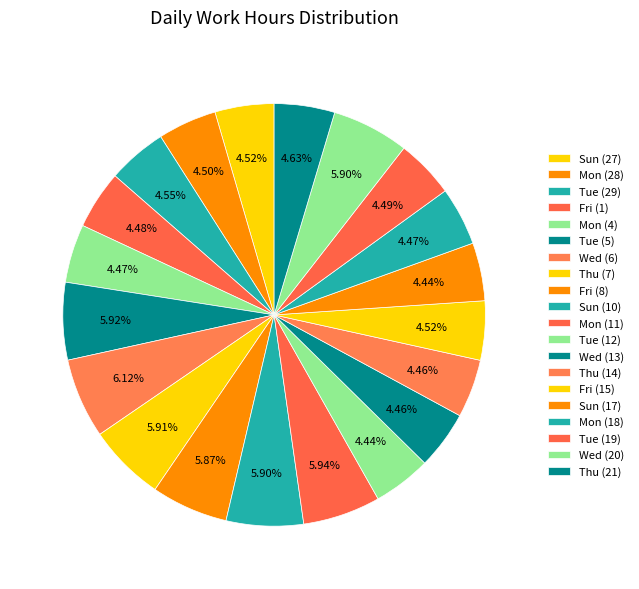

How many slices are in this pie chart?

20